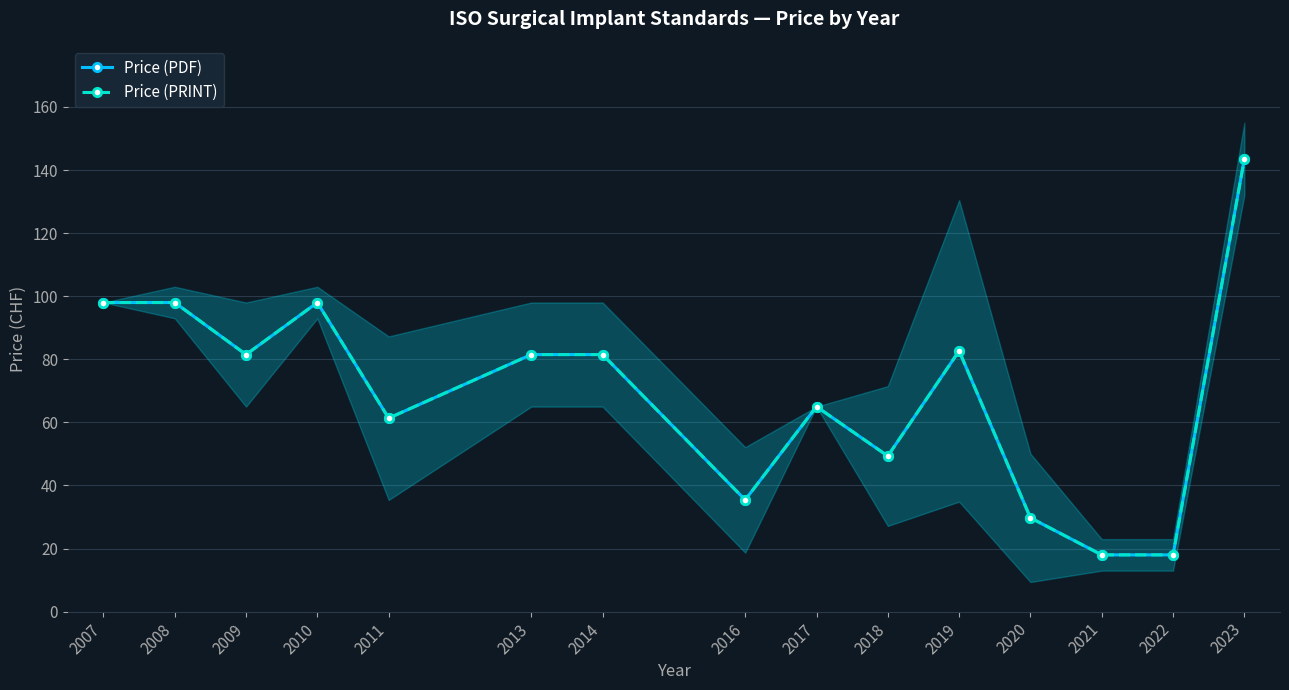

At which category does the chart reach its peak across all series?

2023